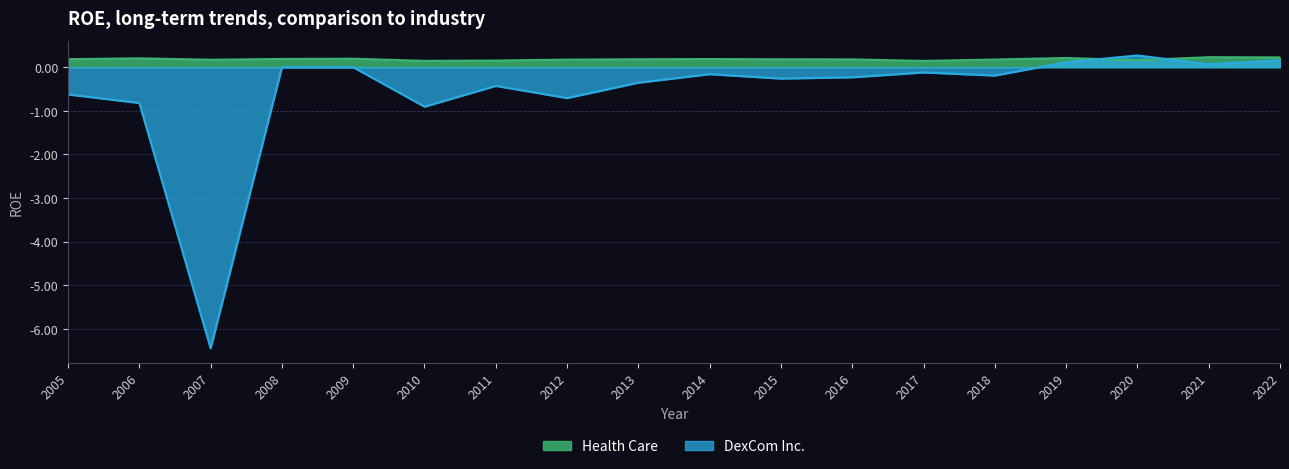

Where does the DexCom Inc. series first go above 0?

2019